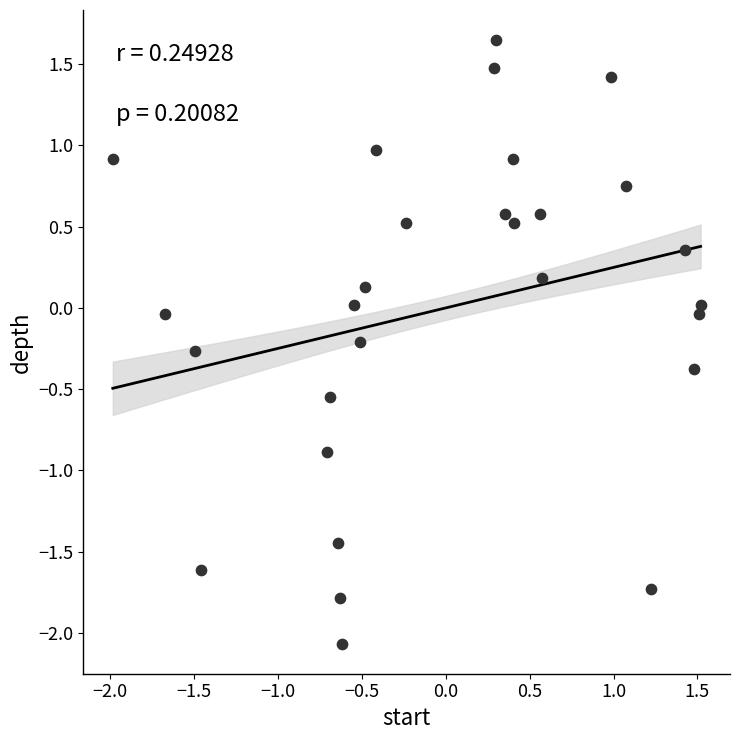

What is the range of X values (max minus min)?

3.5